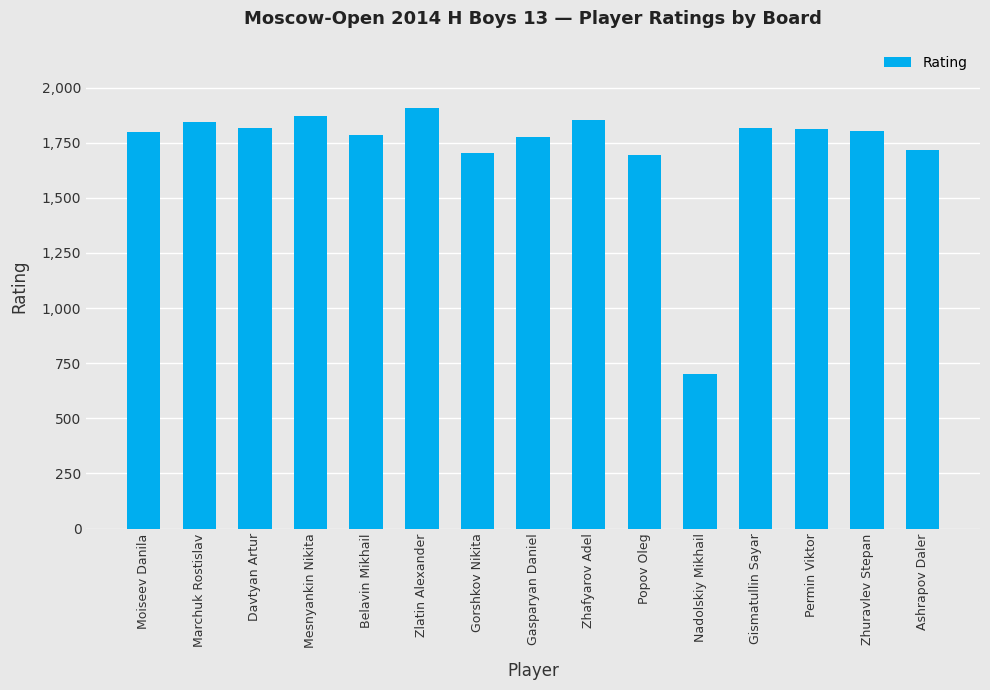

What is the greatest value displayed?

1907